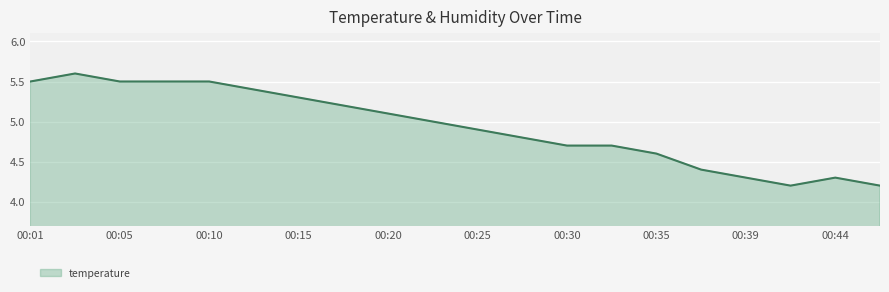

How many lines are shown in the chart?

1